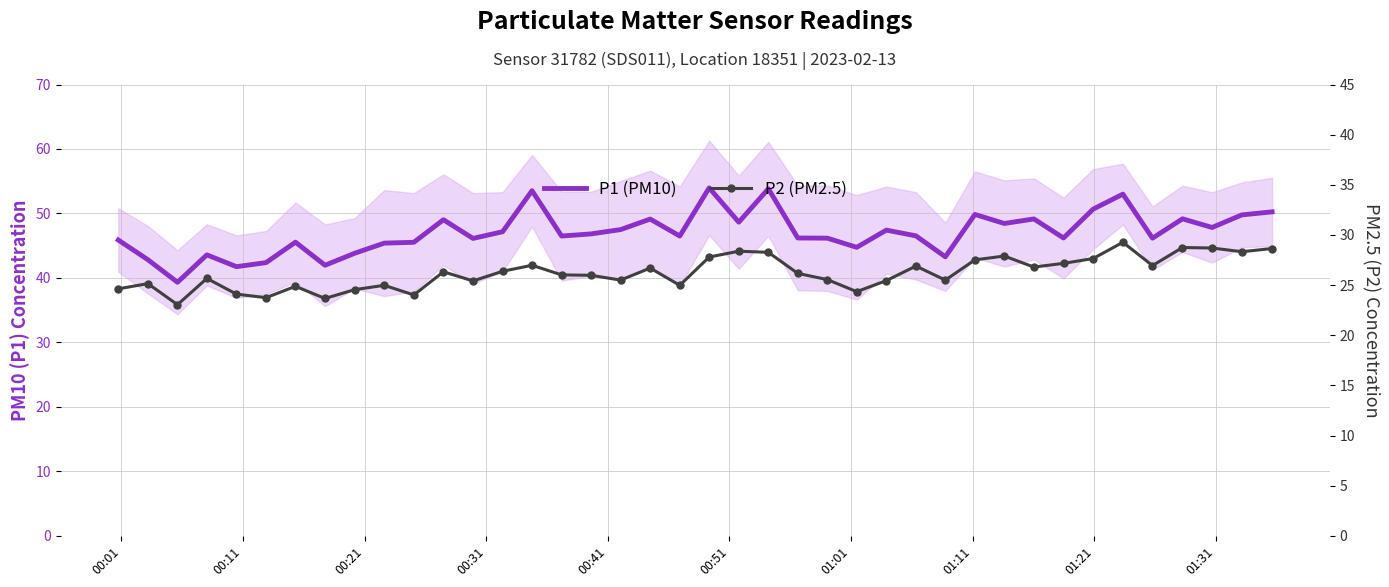

Is it true that P1 (PM10) equals 72.0 at 11?

False